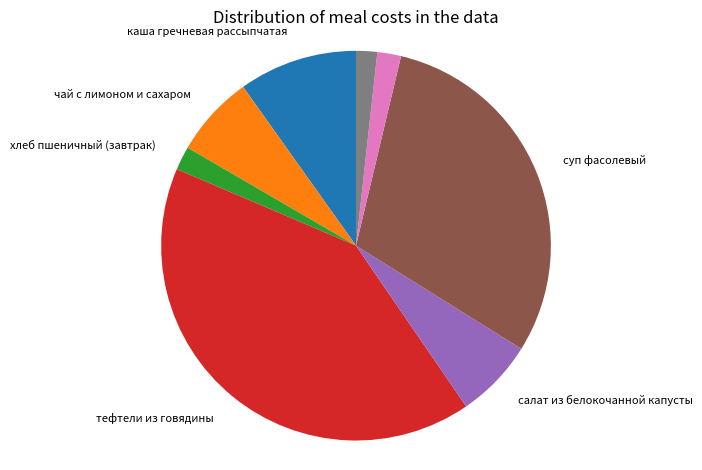

Does any single category account for the majority?

No